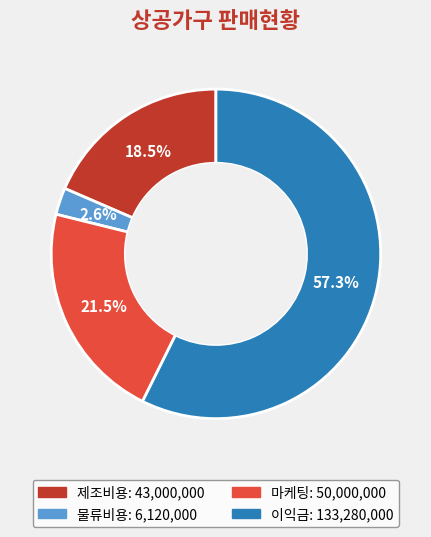

Which category has the biggest portion of the pie?

이익금